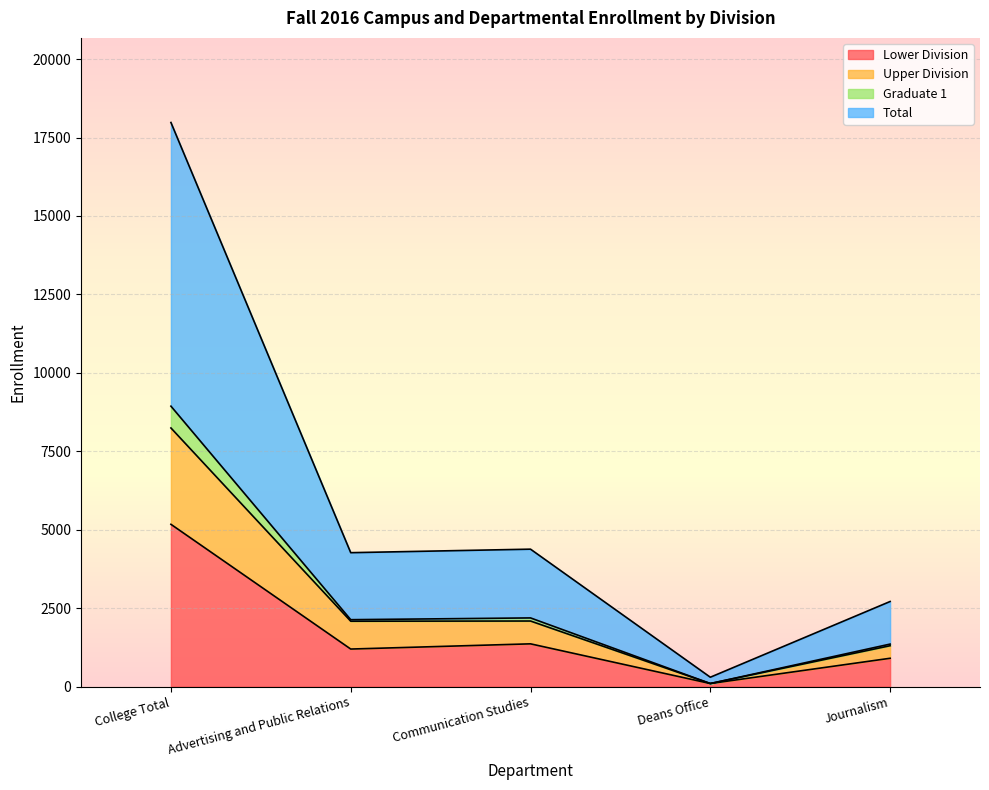

What is the average value of the Total series?

2944